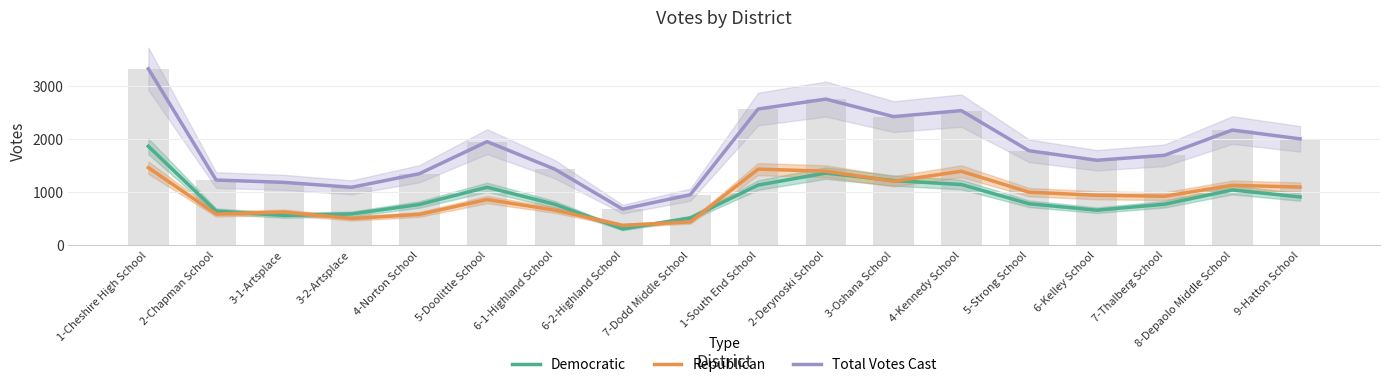

At which label does Republican reach its peak?

1-Cheshire High School